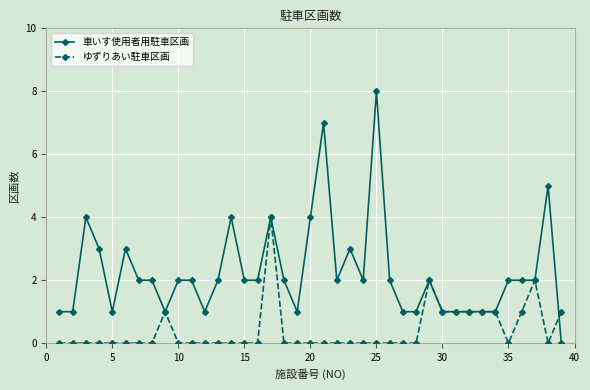

At how many categories does at least one series exceed 6?

2